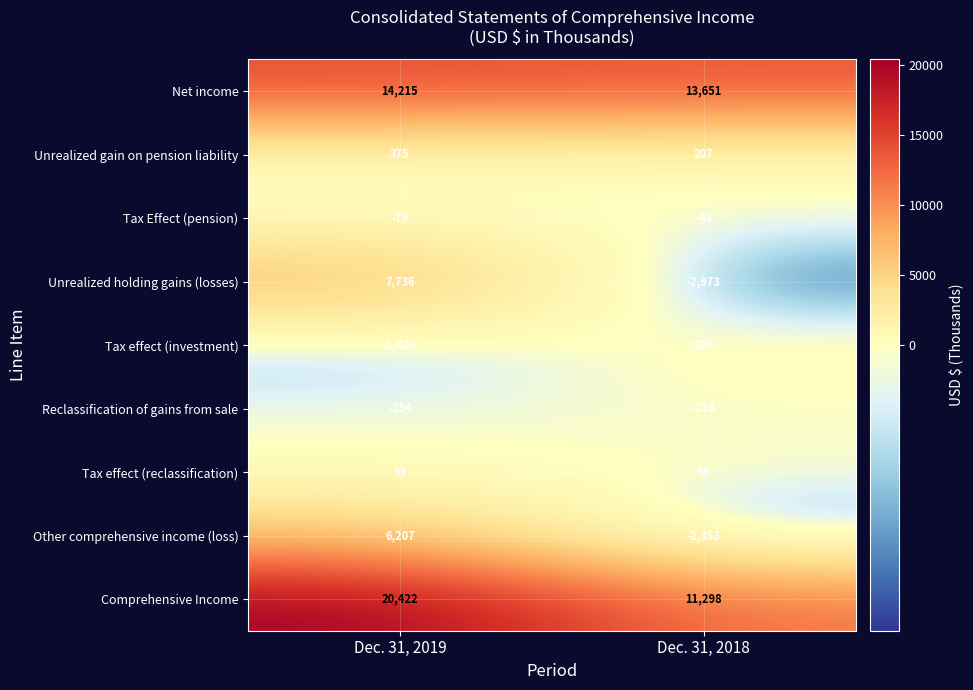

At Dec. 31, 2018, list the series in order from largest to smallest.

Net income, Comprehensive Income, Tax effect (investment), Unrealized gain on pension liability, Tax effect (reclassification), Tax Effect (pension), Reclassification of gains from sale, Other comprehensive income (loss), Unrealized holding gains (losses)